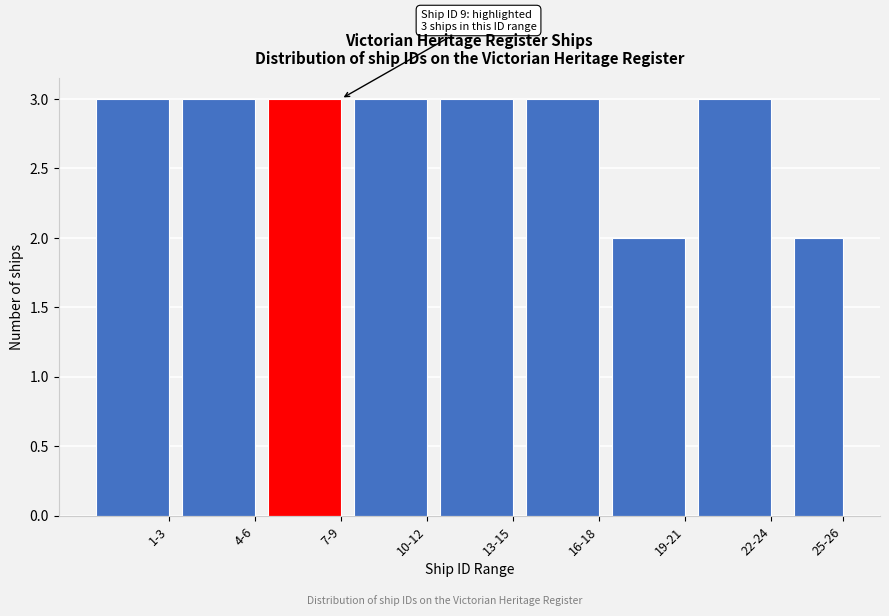

Reading left to right, list all the values displayed in this chart.

1-3=3	4-6=3	7-9=3	10-12=3	13-15=3	16-18=3	19-21=2	22-24=3	25-26=2